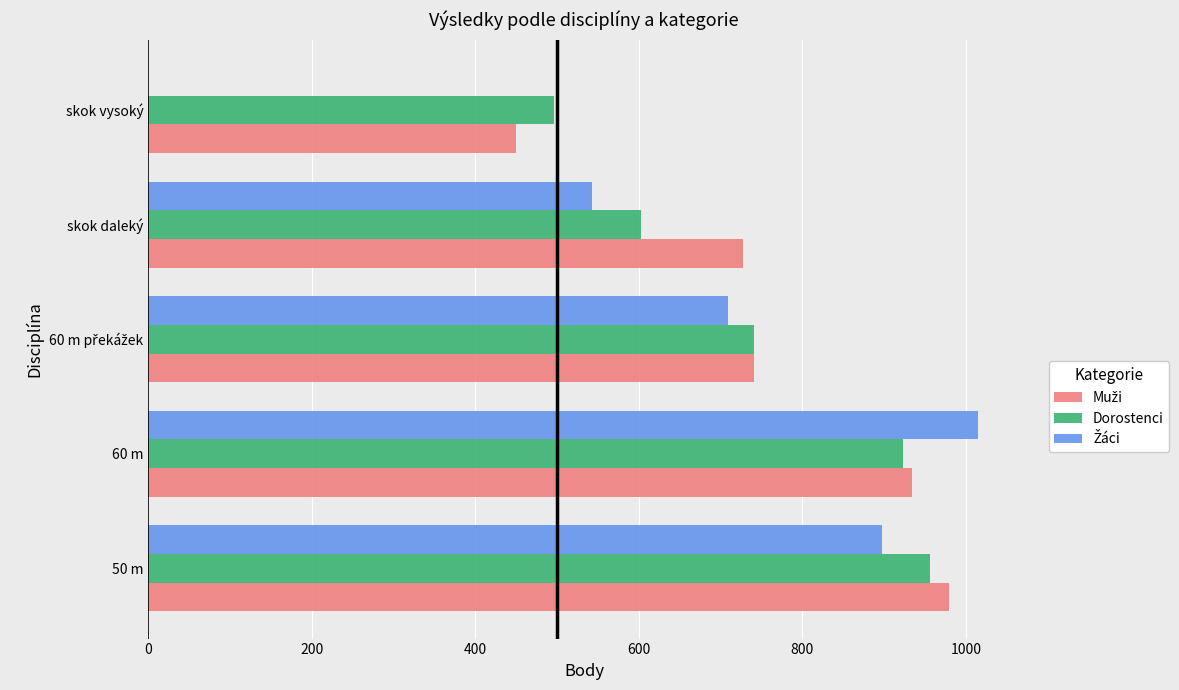

What is the total value across all series at 50 m?

2834